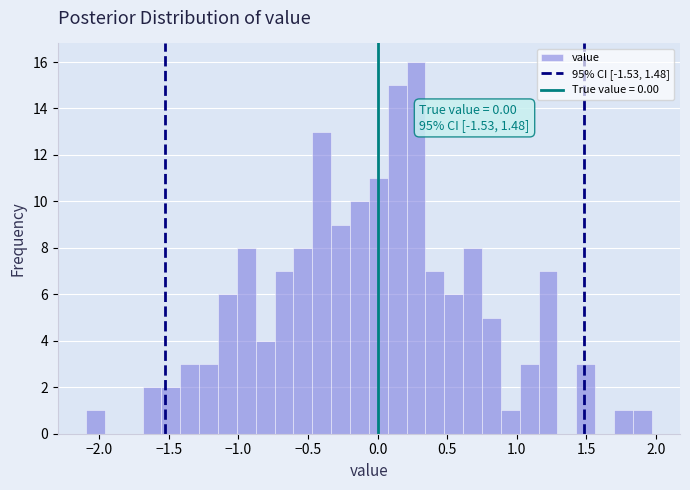

Read against the x-axis, roughly where is the centre of the tallest bar?

0.30